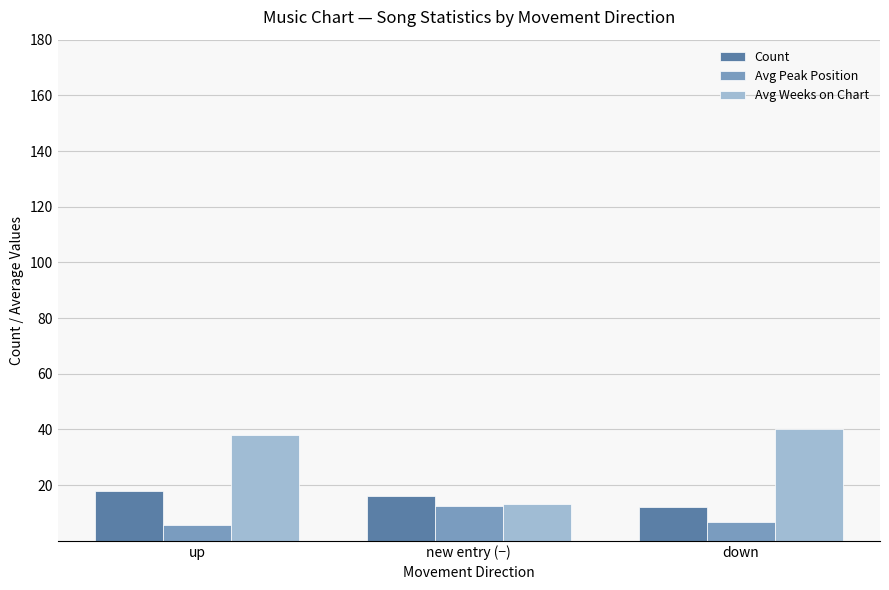

What value does the Avg Peak Position series have at up?

5.8